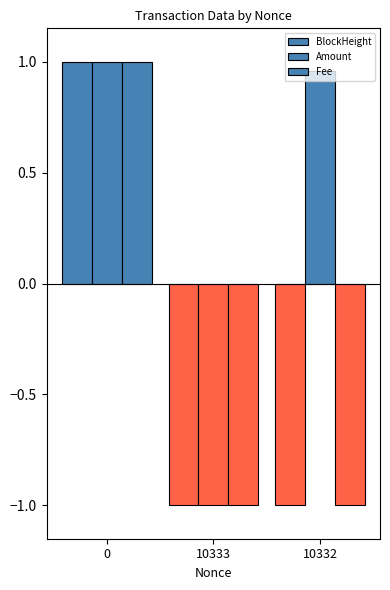

How many values in Amount are above zero?

2